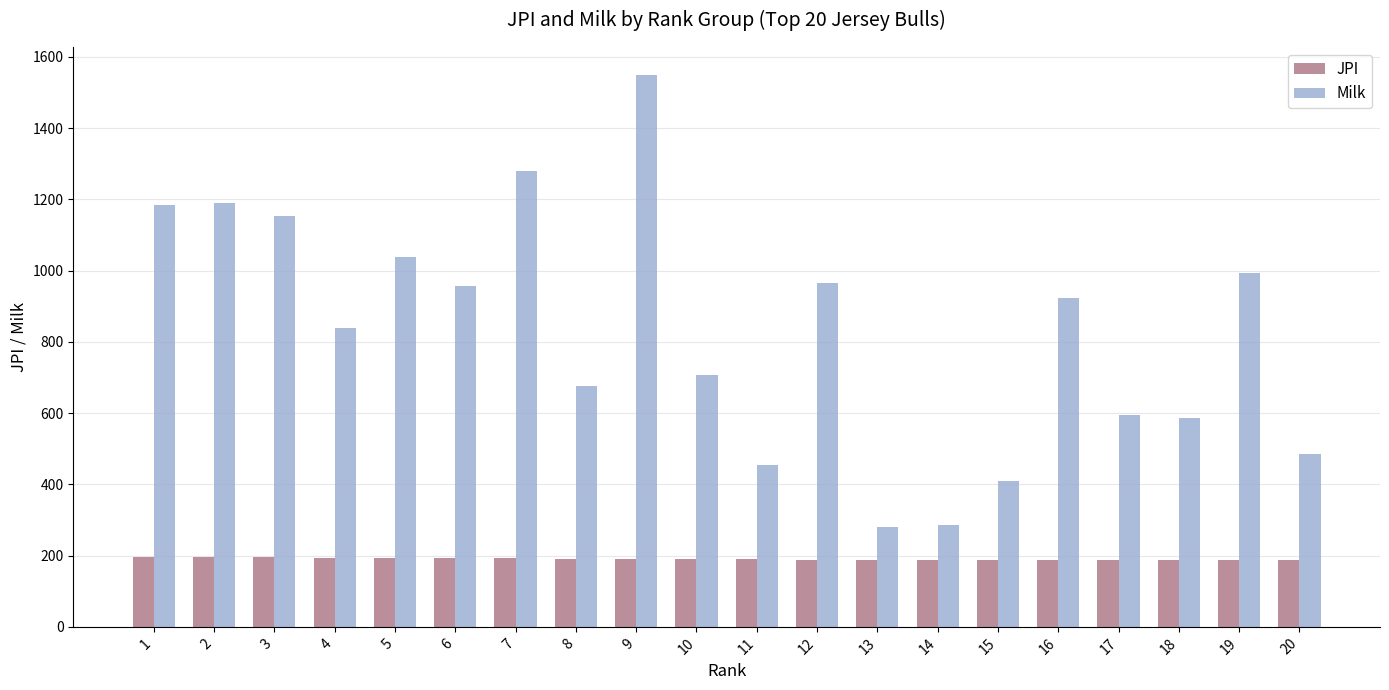

At which category is the sum across all series the highest?

9